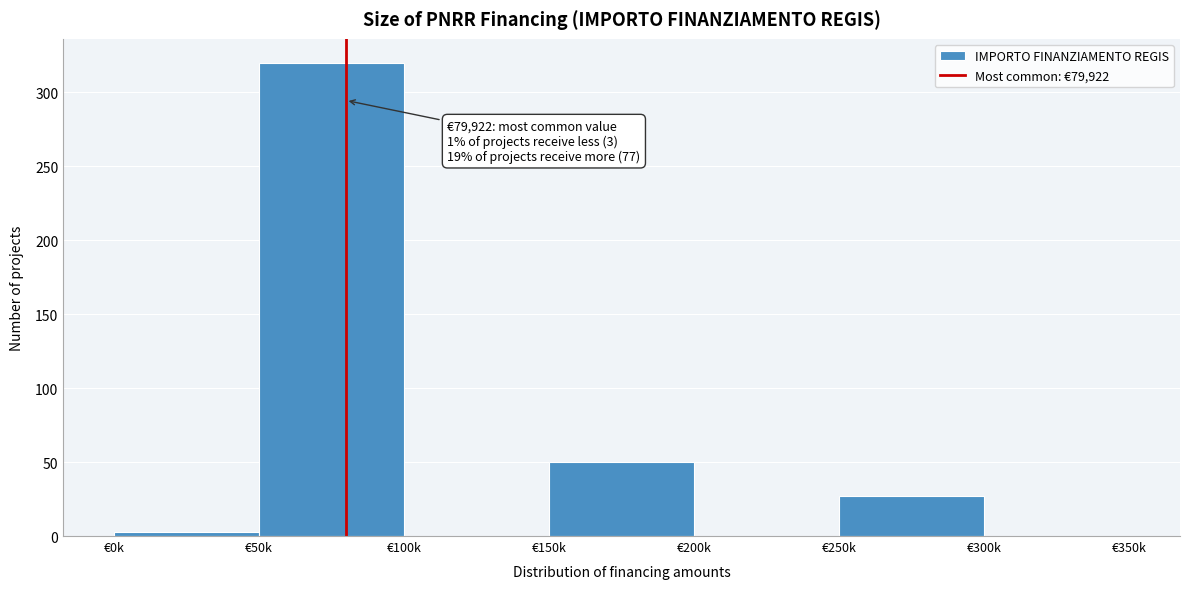

Reading left to right, extract all data points from this chart.

€0k=3	€50k=320	€100k=0	€150k=50	€200k=0	€250k=27	€300k=0